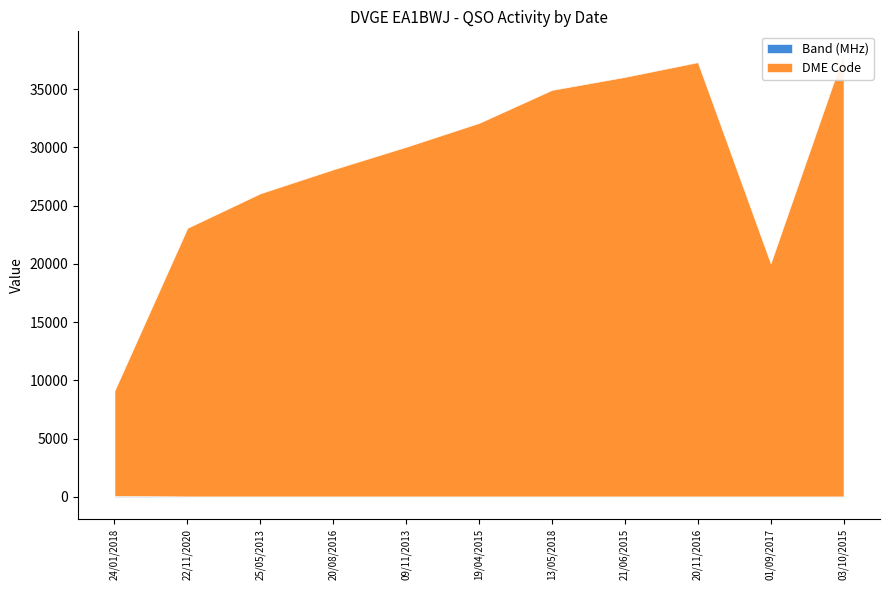

At 22/11/2020, list the series in order from smallest to largest.

Band (MHz), DME Code